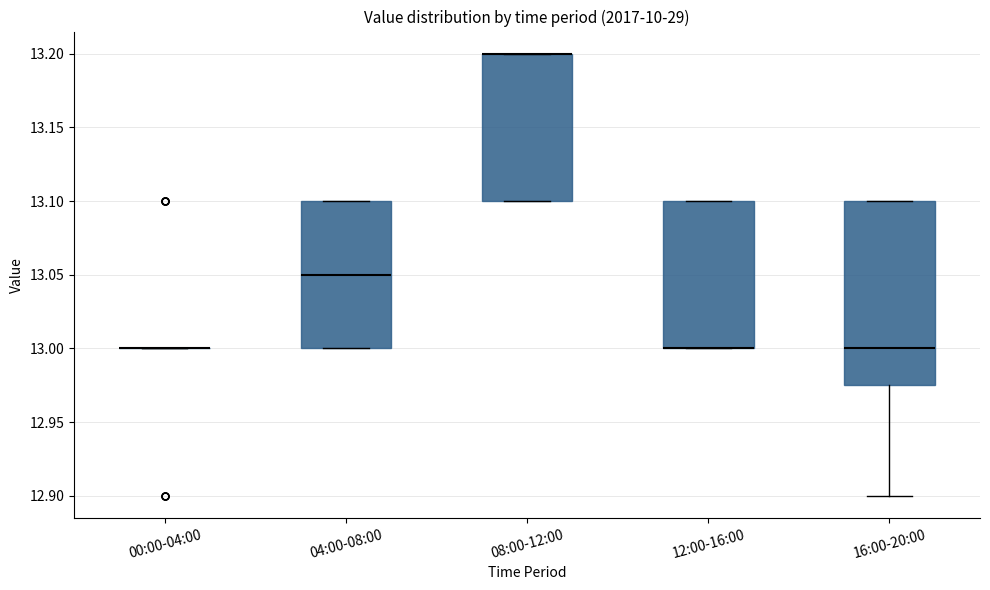

Which box is the tallest, from its lower edge to its upper edge?

16:00-20:00